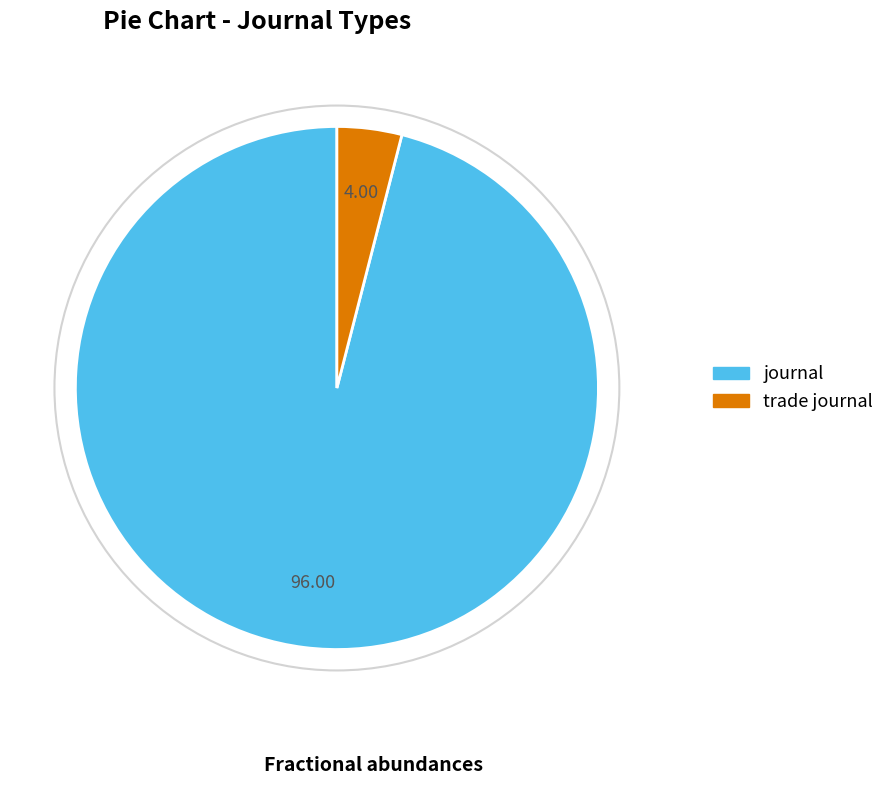

Which category has the smallest portion of the pie?

trade journal